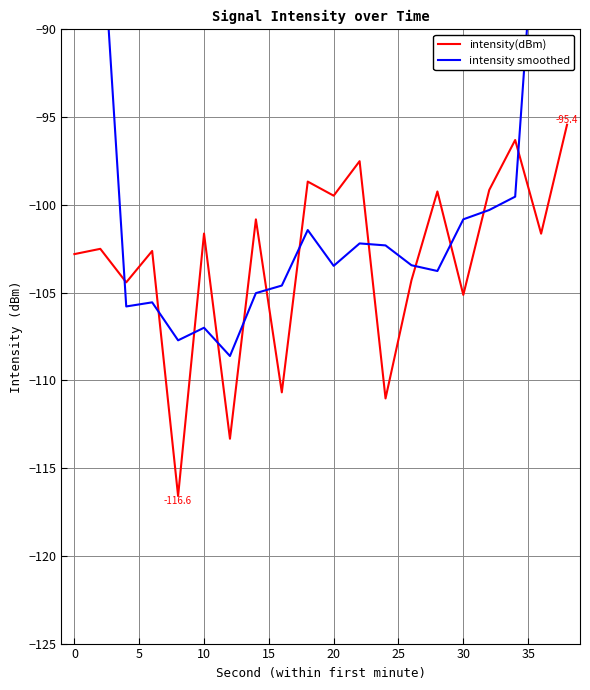

What is the maximum value for intensity(dBm)?

-95.4